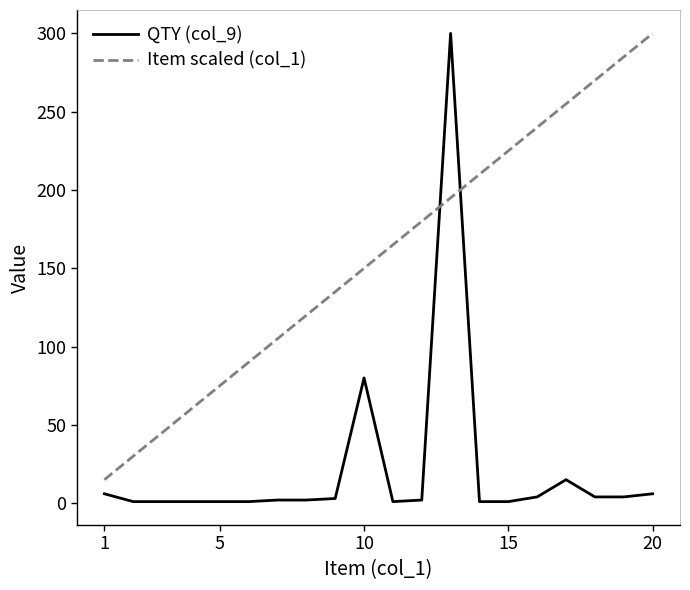

Rank the series by their average value, from highest to lowest.

Item scaled (col_1), QTY (col_9)